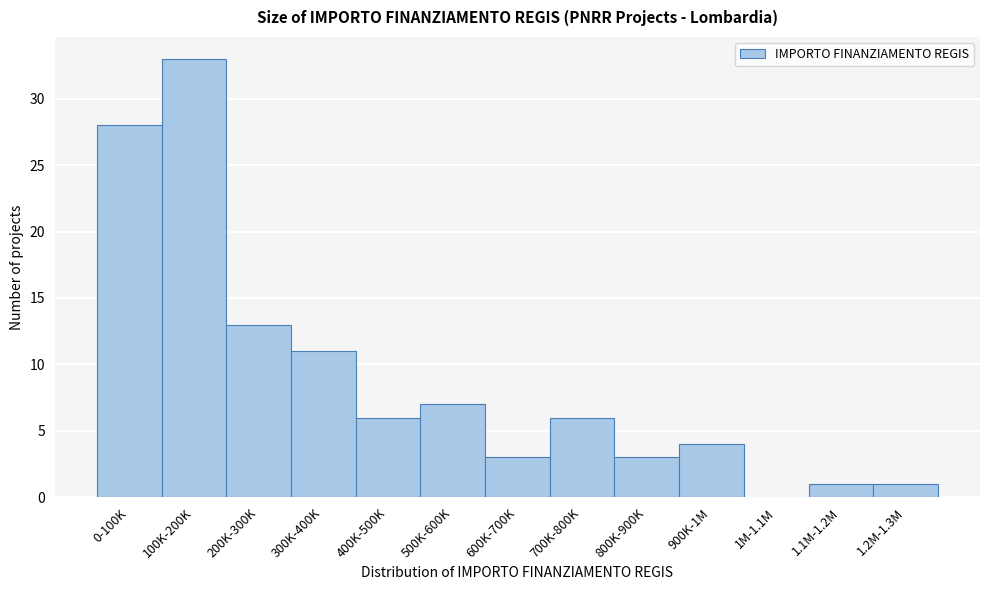

Reading left to right, transcribe all the data shown in this chart.

0-100K=28	100K-200K=33	200K-300K=13	300K-400K=11	400K-500K=6	500K-600K=7	600K-700K=3	700K-800K=6	800K-900K=3	900K-1M=4	1M-1.1M=0	1.1M-1.2M=1	1.2M-1.3M=1